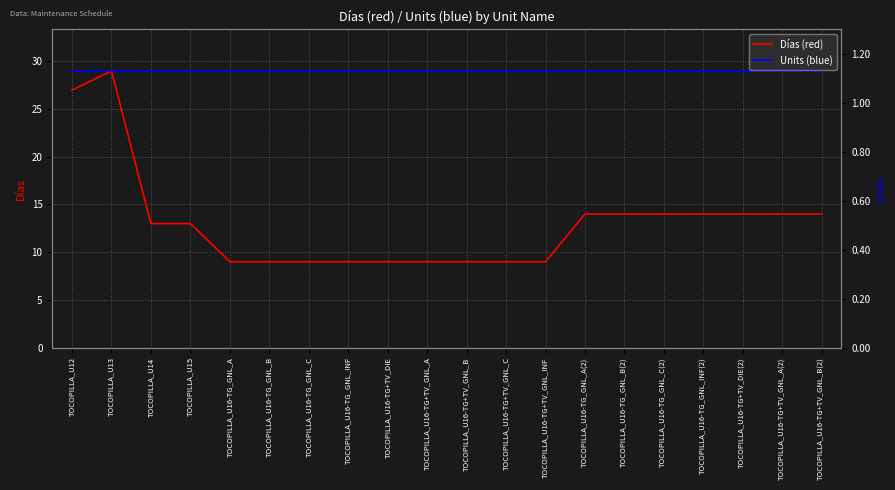

Reading left to right, list all the values displayed in this chart.

Días (red): TOCOPILLA_U12=27	TOCOPILLA_U13=29	TOCOPILLA_U14=13	TOCOPILLA_U15=13	TOCOPILLA_U16-TG_GNL_A=9	TOCOPILLA_U16-TG_GNL_B=9	TOCOPILLA_U16-TG_GNL_C=9	TOCOPILLA_U16-TG_GNL_INF=9	TOCOPILLA_U16-TG+TV_DIE=9	TOCOPILLA_U16-TG+TV_GNL_A=9	TOCOPILLA_U16-TG+TV_GNL_B=9	TOCOPILLA_U16-TG+TV_GNL_C=9	TOCOPILLA_U16-TG+TV_GNL_INF=9	TOCOPILLA_U16-TG_GNL_A(2)=14	TOCOPILLA_U16-TG_GNL_B(2)=14	TOCOPILLA_U16-TG_GNL_C(2)=14	TOCOPILLA_U16-TG_GNL_INF(2)=14	TOCOPILLA_U16-TG+TV_DIE(2)=14	TOCOPILLA_U16-TG+TV_GNL_A(2)=14	TOCOPILLA_U16-TG+TV_GNL_B(2)=14
Units (blue): TOCOPILLA_U12=29	TOCOPILLA_U13=29	TOCOPILLA_U14=29	TOCOPILLA_U15=29	TOCOPILLA_U16-TG_GNL_A=29	TOCOPILLA_U16-TG_GNL_B=29	TOCOPILLA_U16-TG_GNL_C=29	TOCOPILLA_U16-TG_GNL_INF=29	TOCOPILLA_U16-TG+TV_DIE=29	TOCOPILLA_U16-TG+TV_GNL_A=29	TOCOPILLA_U16-TG+TV_GNL_B=29	TOCOPILLA_U16-TG+TV_GNL_C=29	TOCOPILLA_U16-TG+TV_GNL_INF=29	TOCOPILLA_U16-TG_GNL_A(2)=29	TOCOPILLA_U16-TG_GNL_B(2)=29	TOCOPILLA_U16-TG_GNL_C(2)=29	TOCOPILLA_U16-TG_GNL_INF(2)=29	TOCOPILLA_U16-TG+TV_DIE(2)=29	TOCOPILLA_U16-TG+TV_GNL_A(2)=29	TOCOPILLA_U16-TG+TV_GNL_B(2)=29